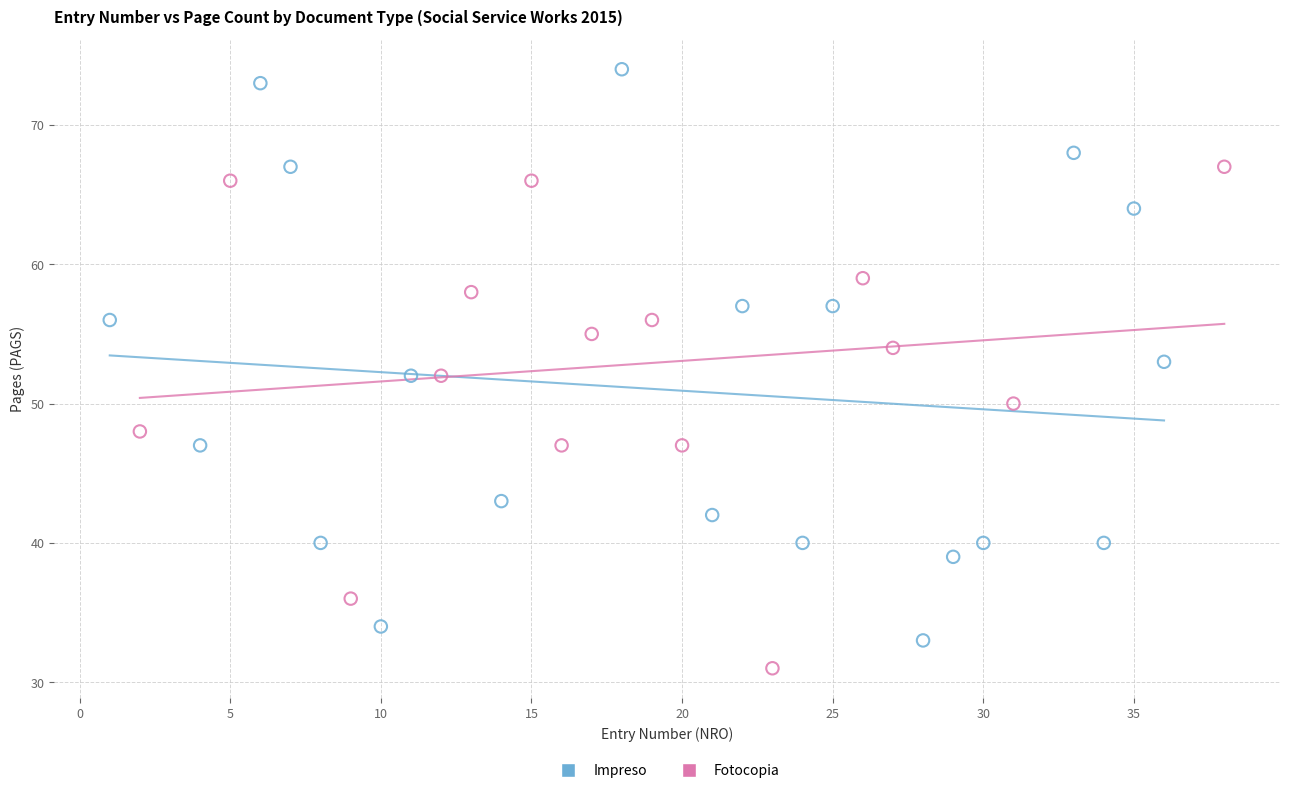

Which series has the largest Y range (max minus min)?

Impreso